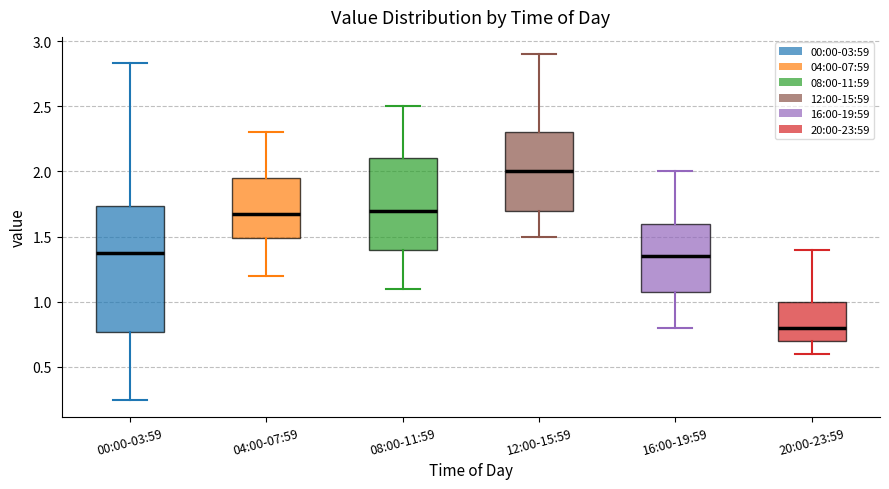

Reading left to right, transcribe this box plot: for each box, give where its median line is, the range the box spans, and where its two whiskers end, as read against the y-axis. The values are not printed on the chart, so give them approximately, as read against the axis.

00:00-03:59: median 1.40, box 0.75 to 1.75, whiskers 0.25 to 2.85
04:00-07:59: median 1.70, box 1.50 to 1.95, whiskers 1.20 to 2.30
08:00-11:59: median 1.70, box 1.40 to 2.10, whiskers 1.10 to 2.50
12:00-15:59: median 2.00, box 1.70 to 2.30, whiskers 1.50 to 2.90
16:00-19:59: median 1.35, box 1.10 to 1.60, whiskers 0.80 to 2.00
20:00-23:59: median 0.80, box 0.70 to 1.00, whiskers 0.60 to 1.40